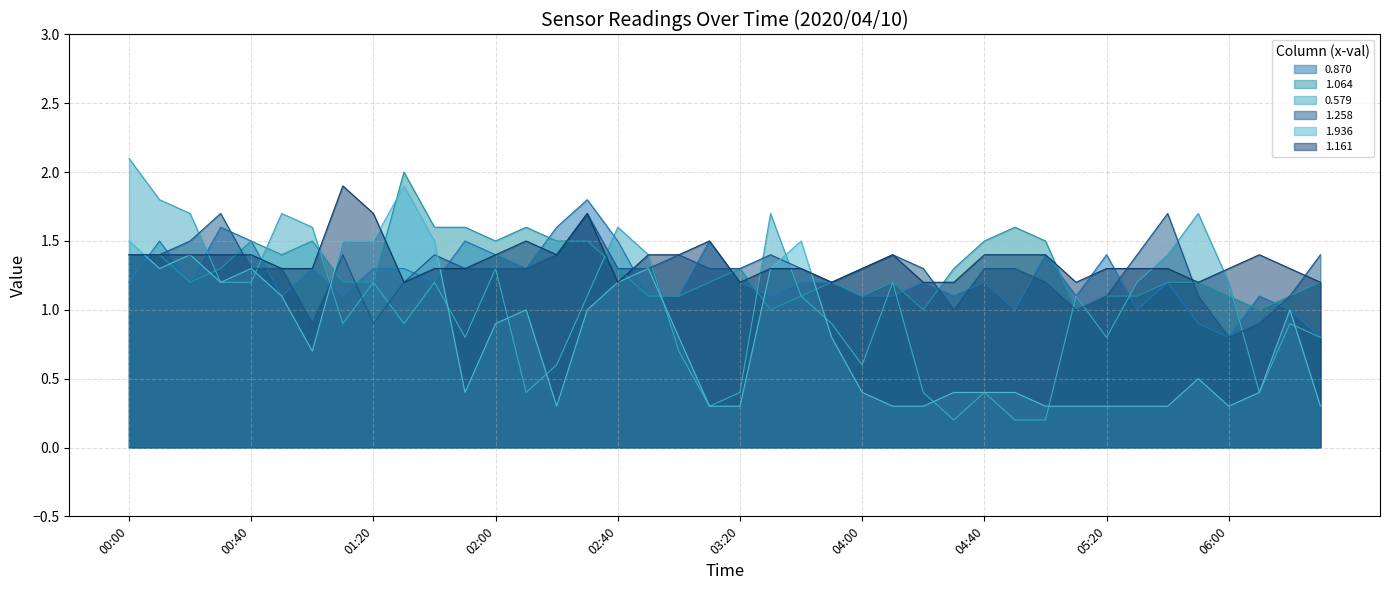

The value of 1.936 at 23 is 1.4. True or false?

False